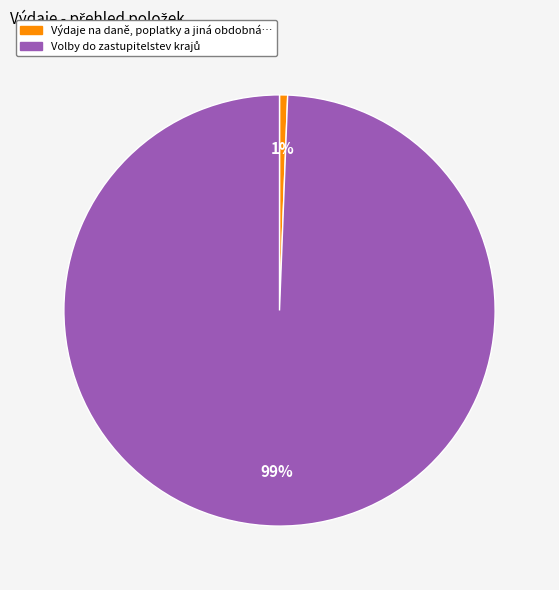

Does any single category account for the majority?

Yes